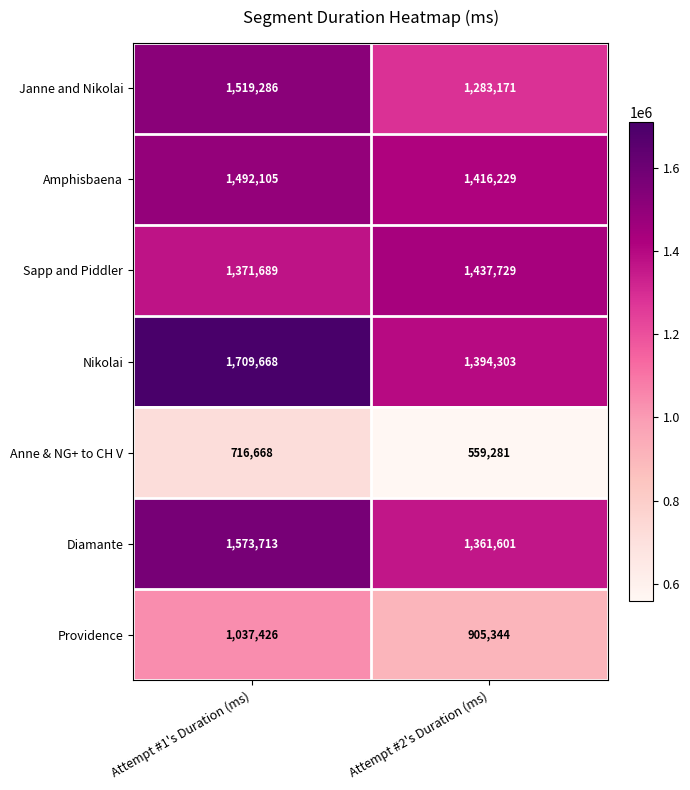

Which series has the largest total across all categories?

Nikolai